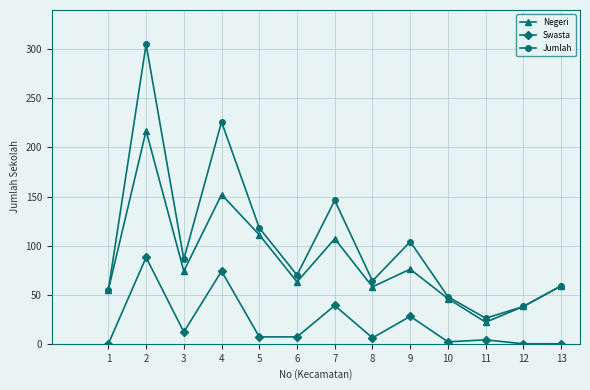

The value of Jumlah at 8 is 101. True or false?

False